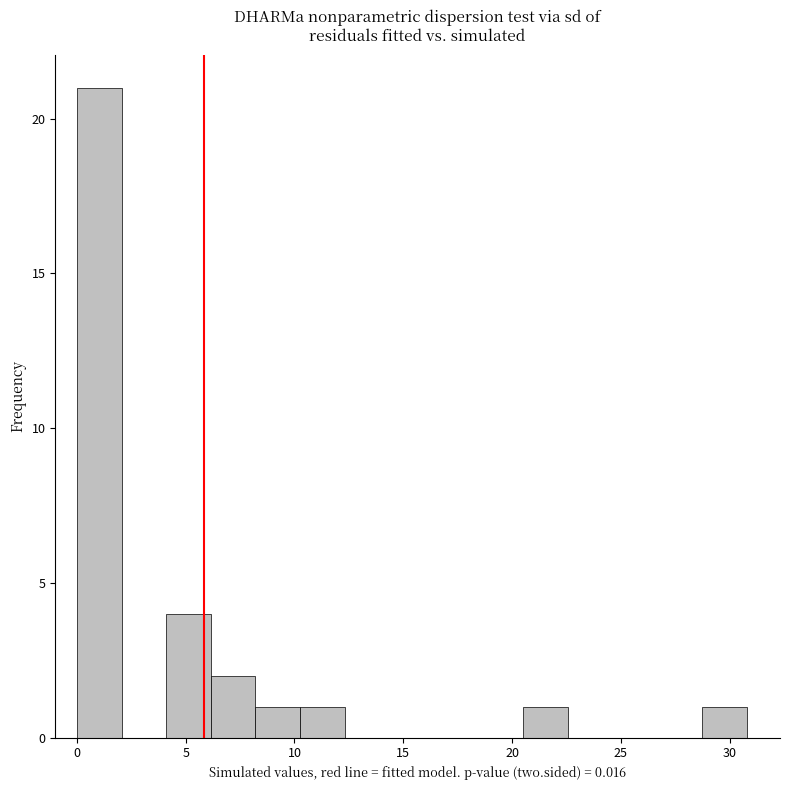

Over which range of the x-axis is the bar tallest?

0.0 to 2.0